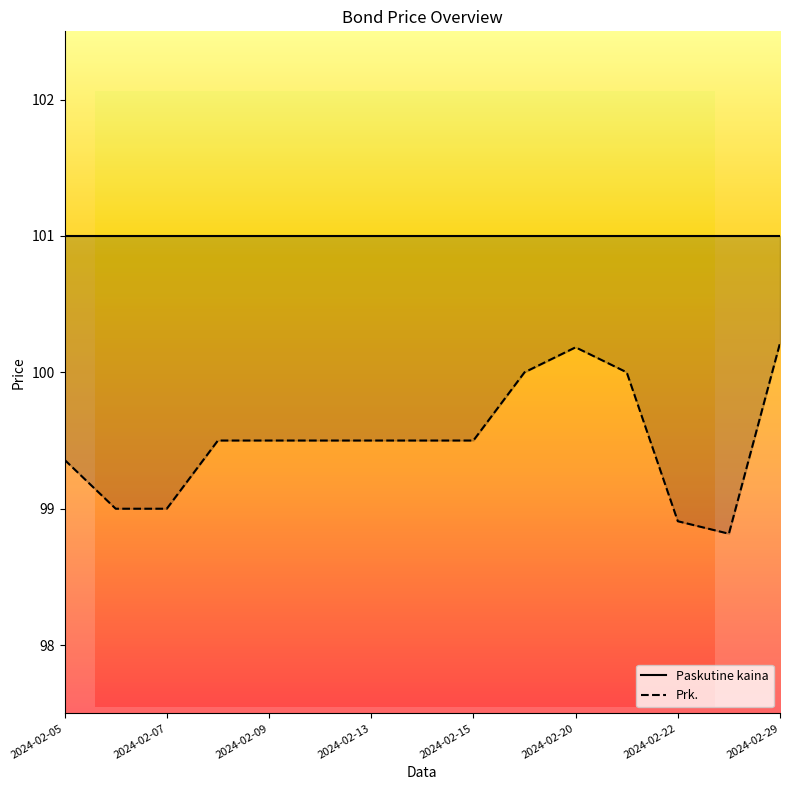

How many points are higher than both their immediate neighbors (excluding endpoints)?

1